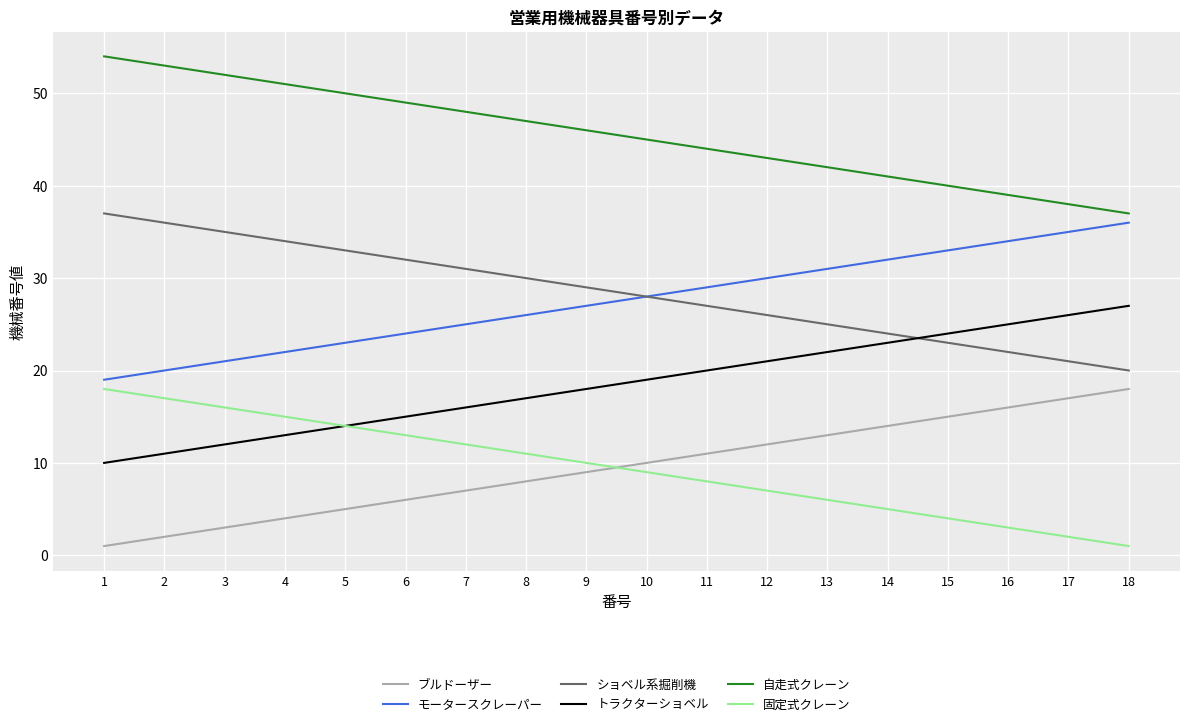

Which series has the largest total across all categories?

自走式クレーン